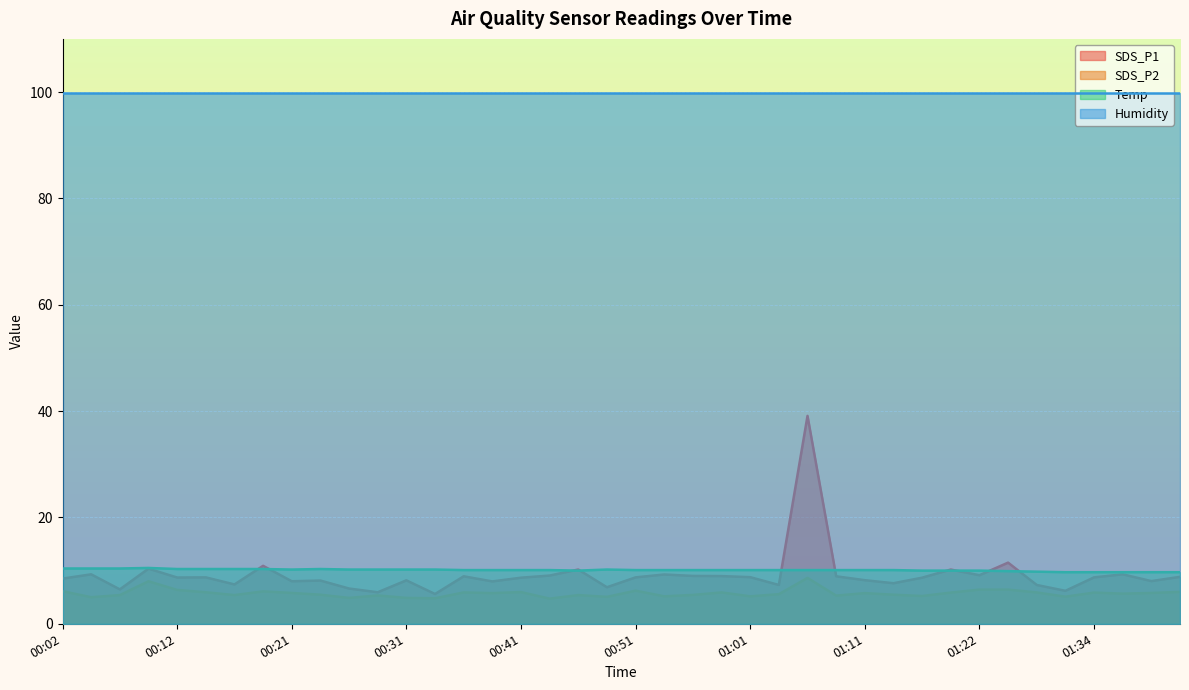

How many lines are shown in the chart?

4